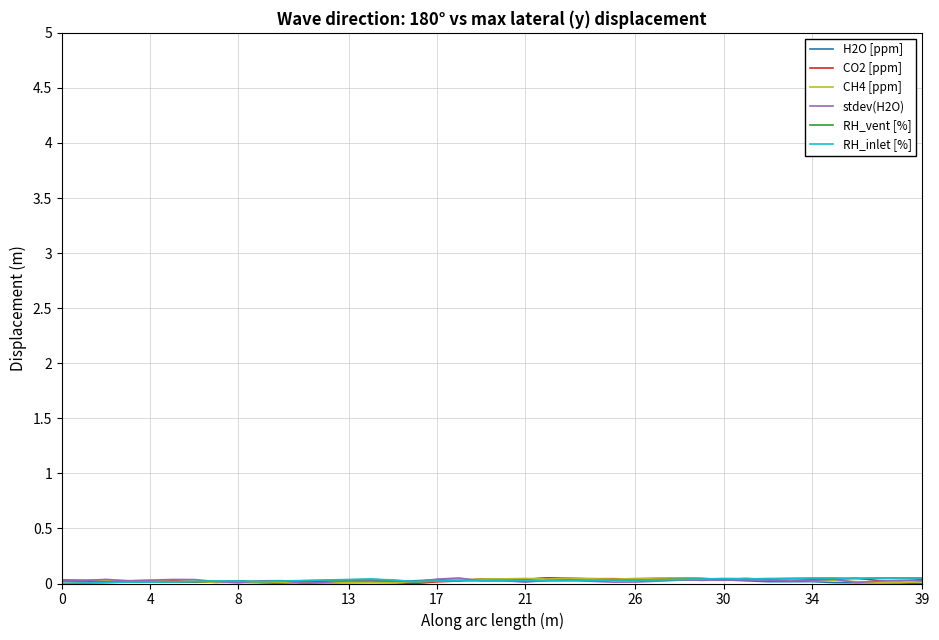

Does the chart have visible grid lines?

Yes